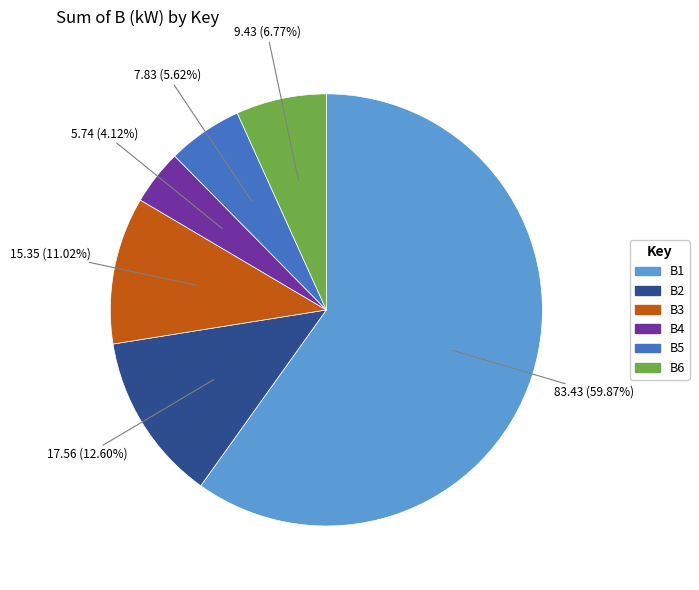

Is the sum of B4 and B6 greater than half?

No